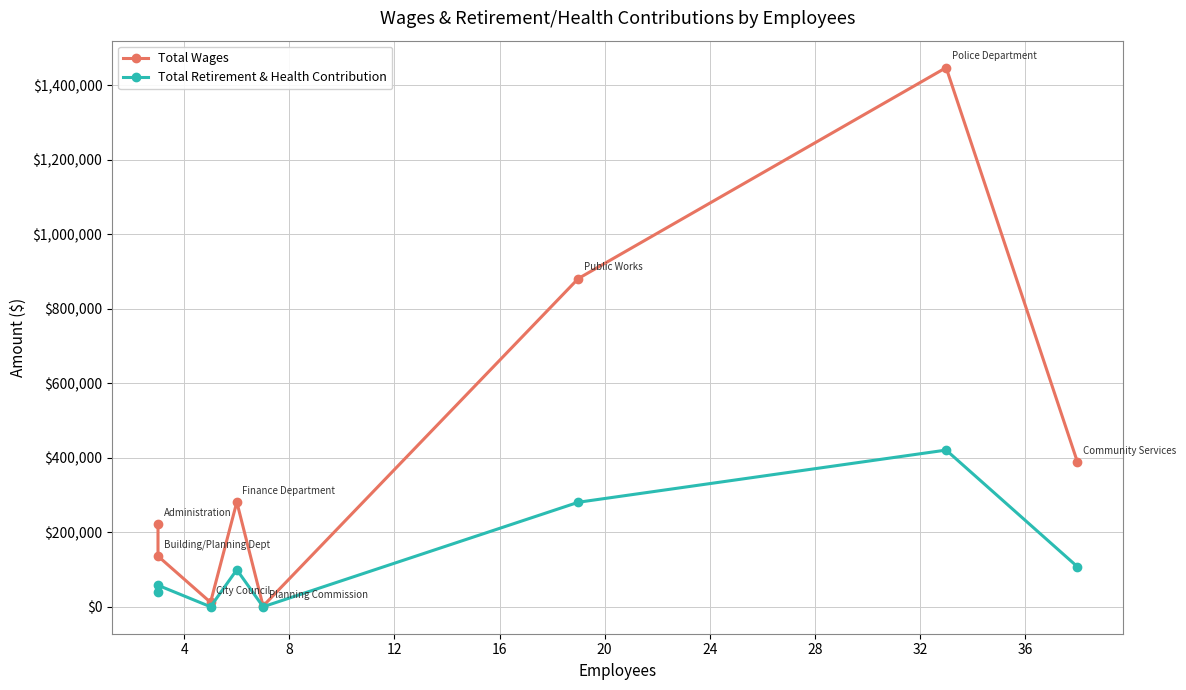

What is the difference between the maximum and minimum values in the Total Wages series?

1445721